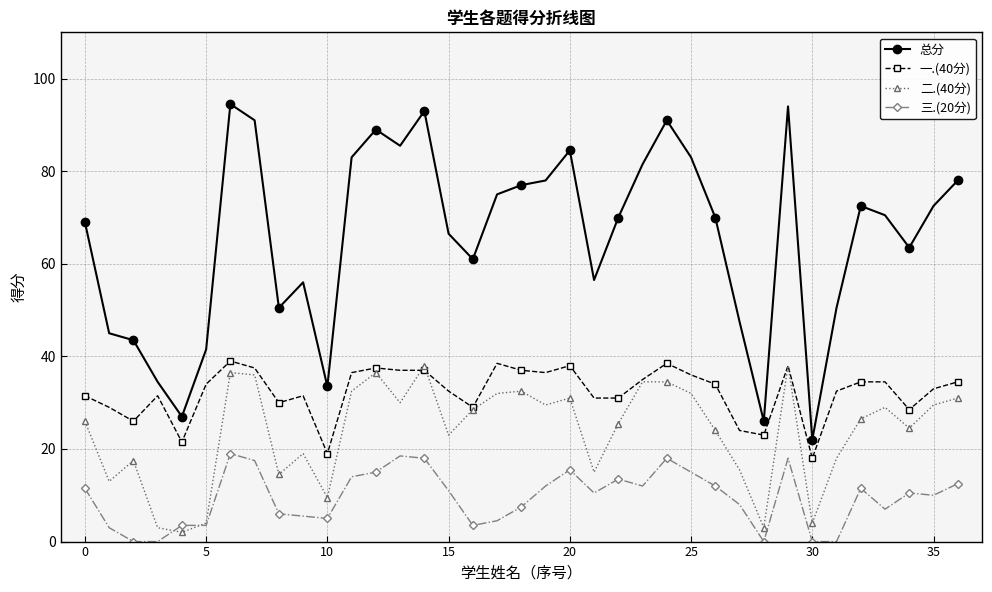

What are all the series names shown in the legend?

总分, 一.(40分), 二.(40分), 三.(20分)